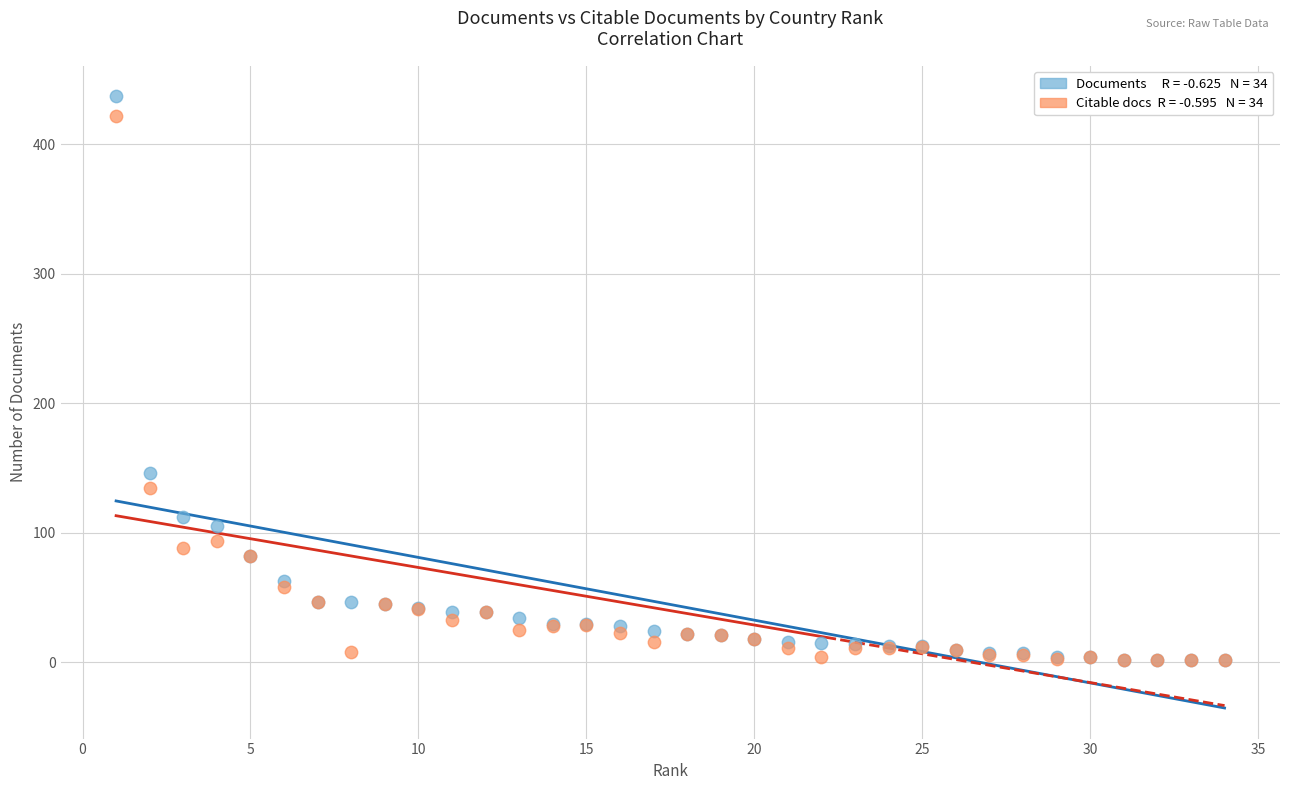

Across all series, what Y value is closest to 219?

146